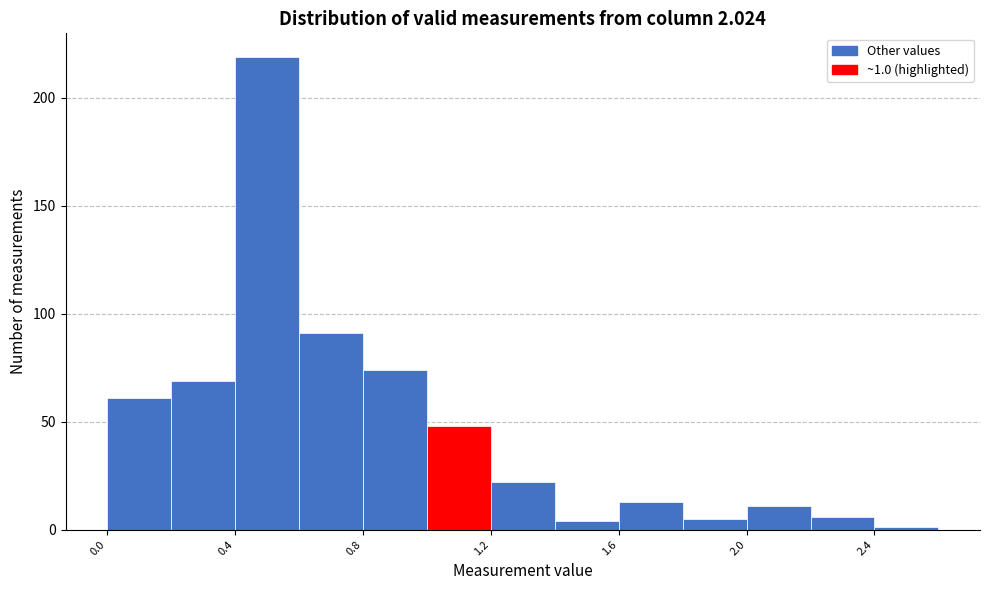

Which range on the x-axis has the tallest bar?

0.4 to 0.6